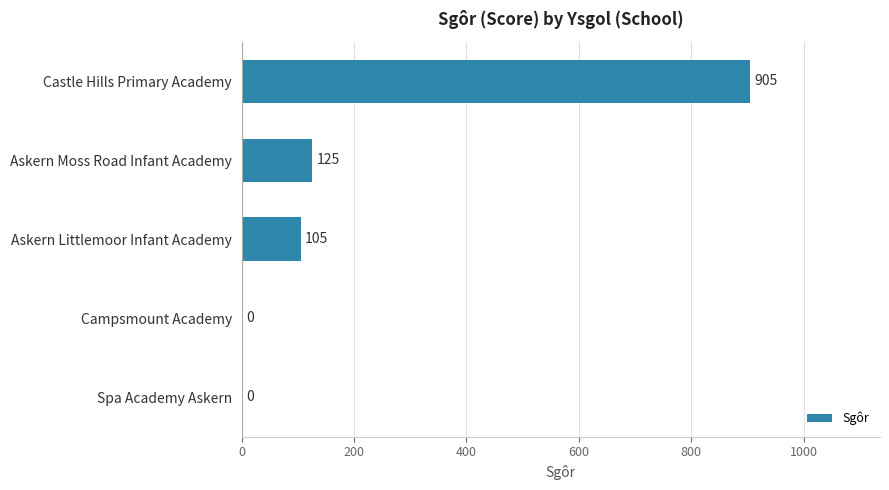

Between Askern Littlemoor Infant Academy and Campsmount Academy, which is larger?

Askern Littlemoor Infant Academy